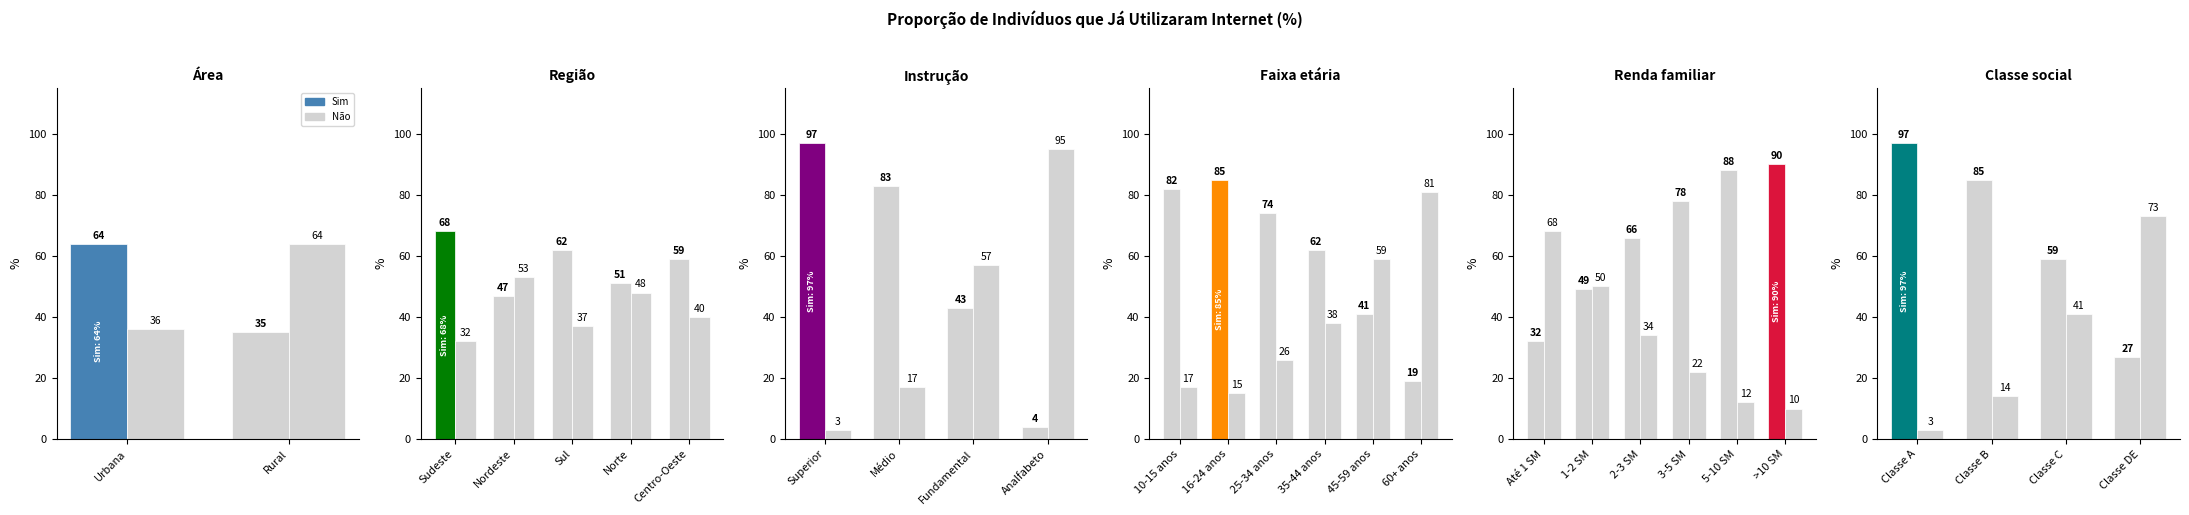

Is it true that Não equals 32 at Sudeste?

True